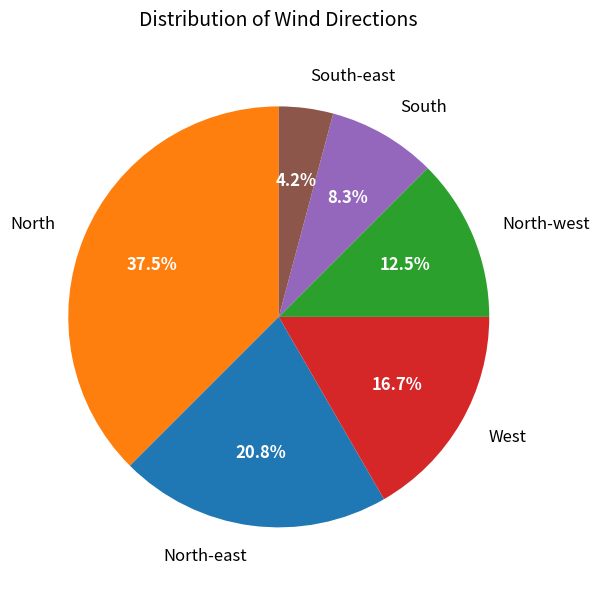

Rank the categories by value from lowest to highest.

South-east, South, North-west, West, North-east, North